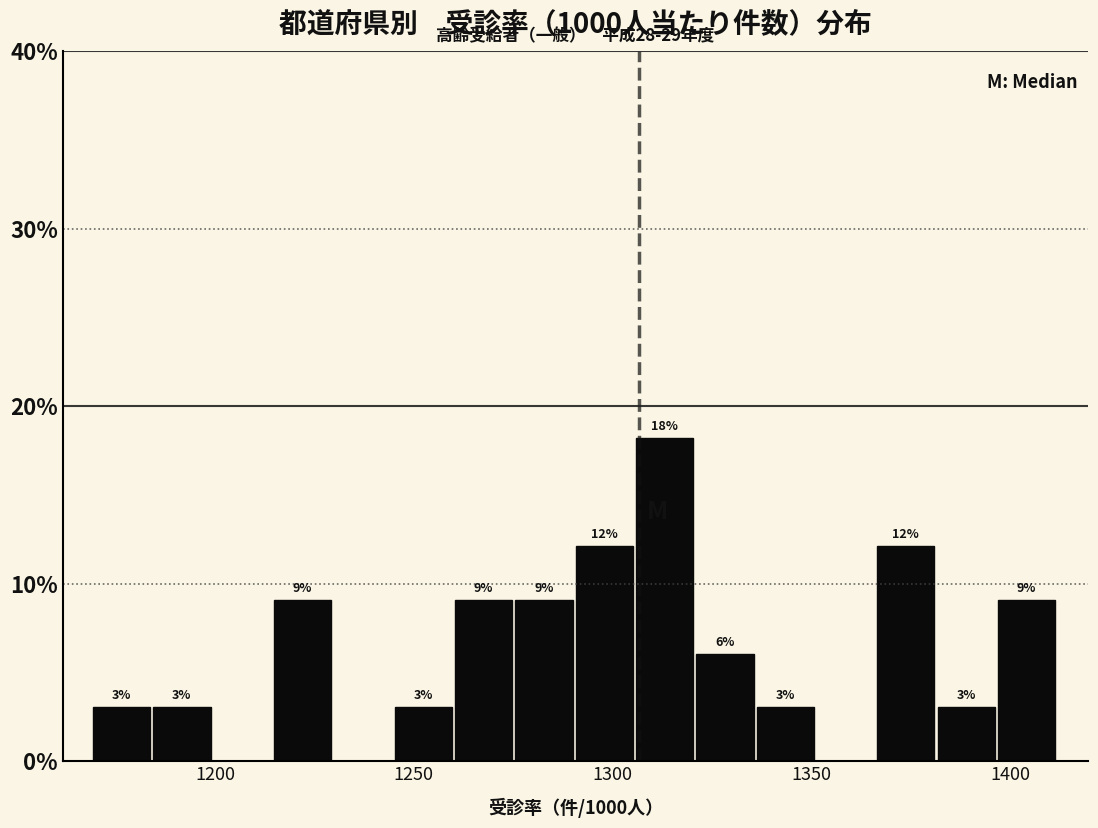

Around what value on the x-axis is the tallest bar? Give the approximate position of its centre, as read against the axis.

1315